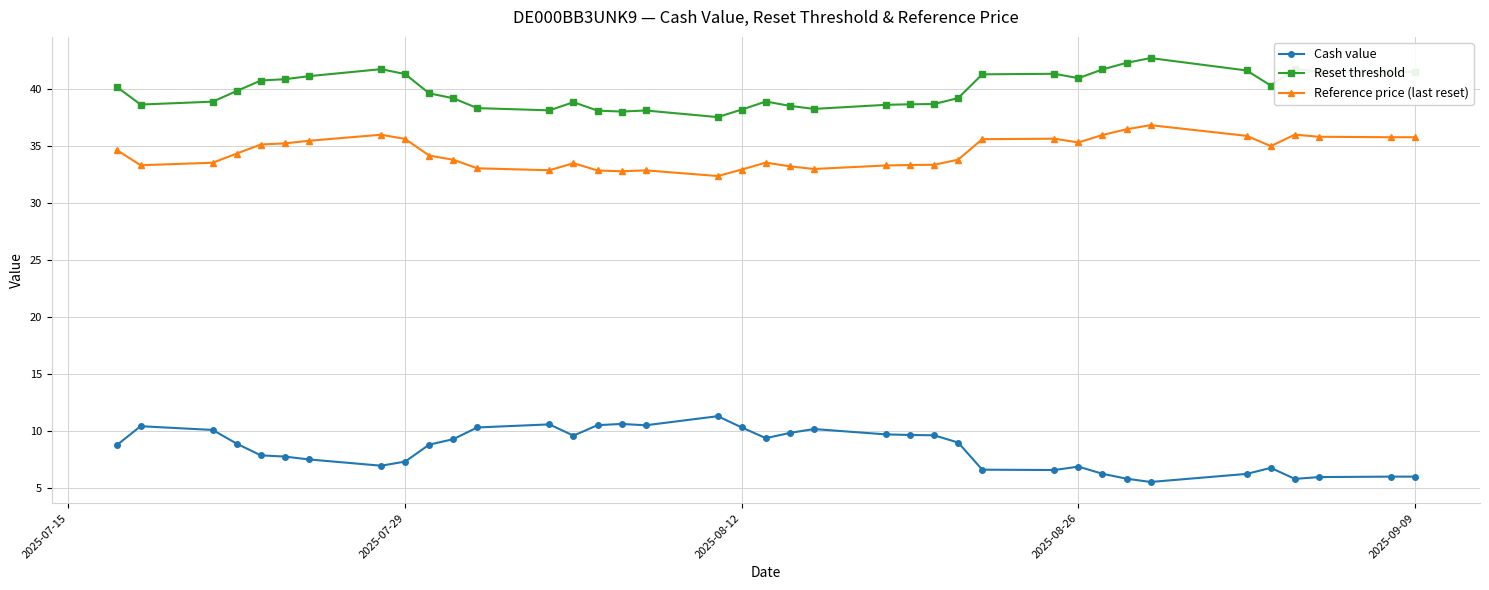

What is the value of the Reset threshold point at the 21st from the left?

38.5